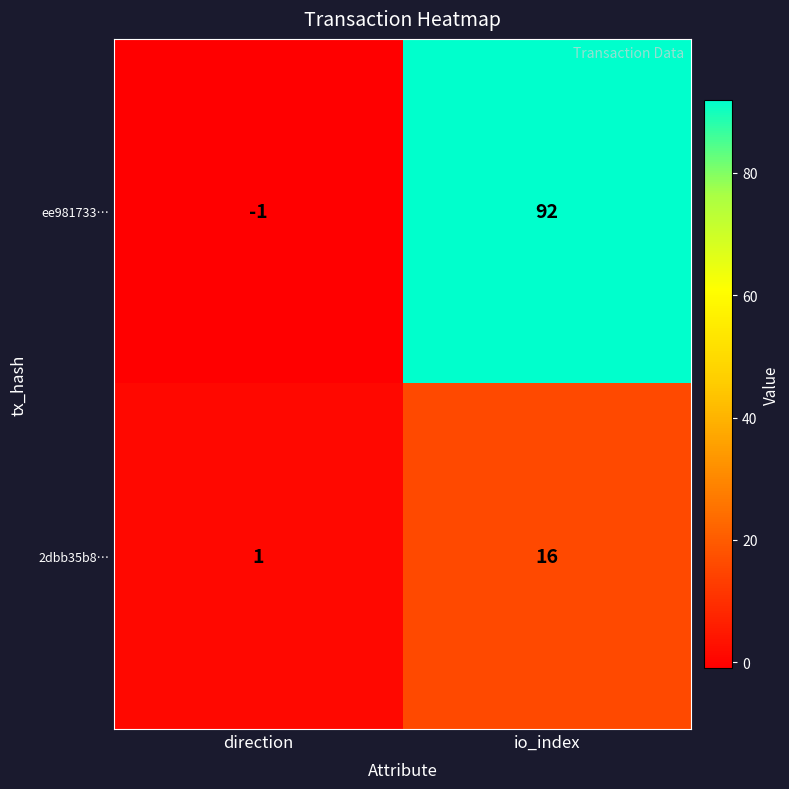

Read the 2dbb35b8… value at io_index, to the nearest 10.

20